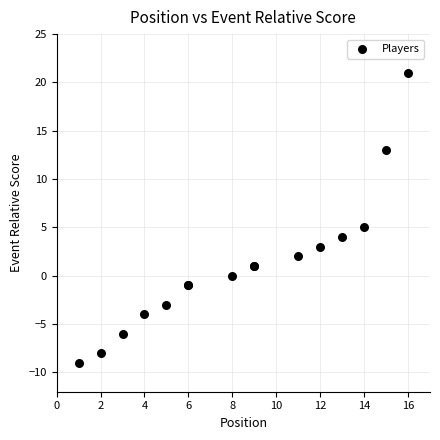

What Y value in the scatter plot is closest to 6?

5